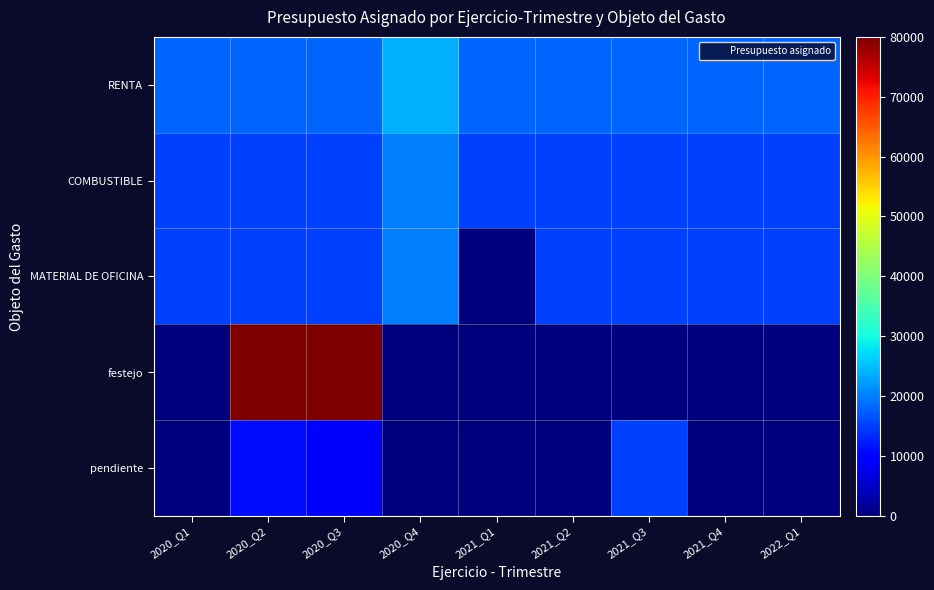

At which category is the sum across all series the highest?

2020_Q2